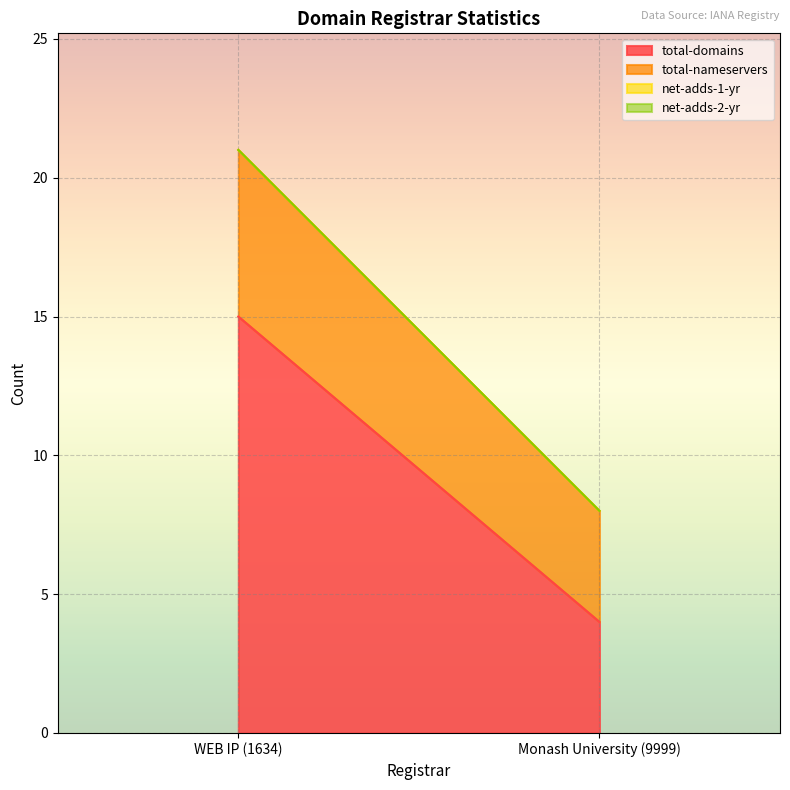

Rank the series at Monash University (9999) from lowest to highest value.

net-adds-1-yr, net-adds-2-yr, total-domains, total-nameservers